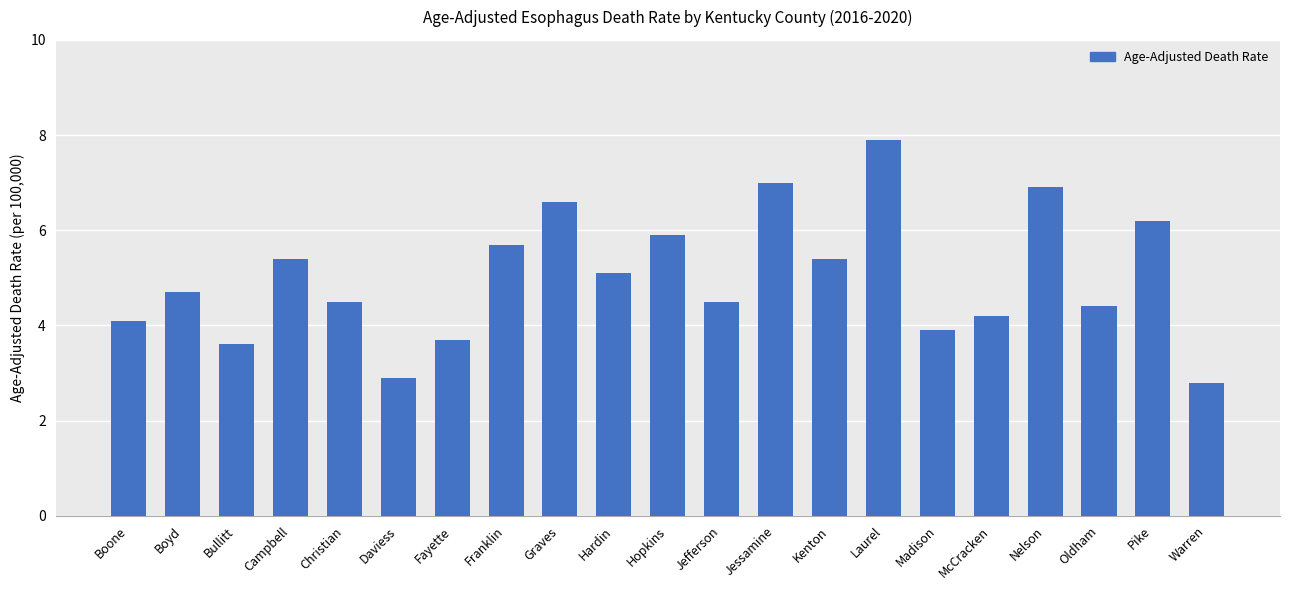

What is the smallest value displayed?

2.8